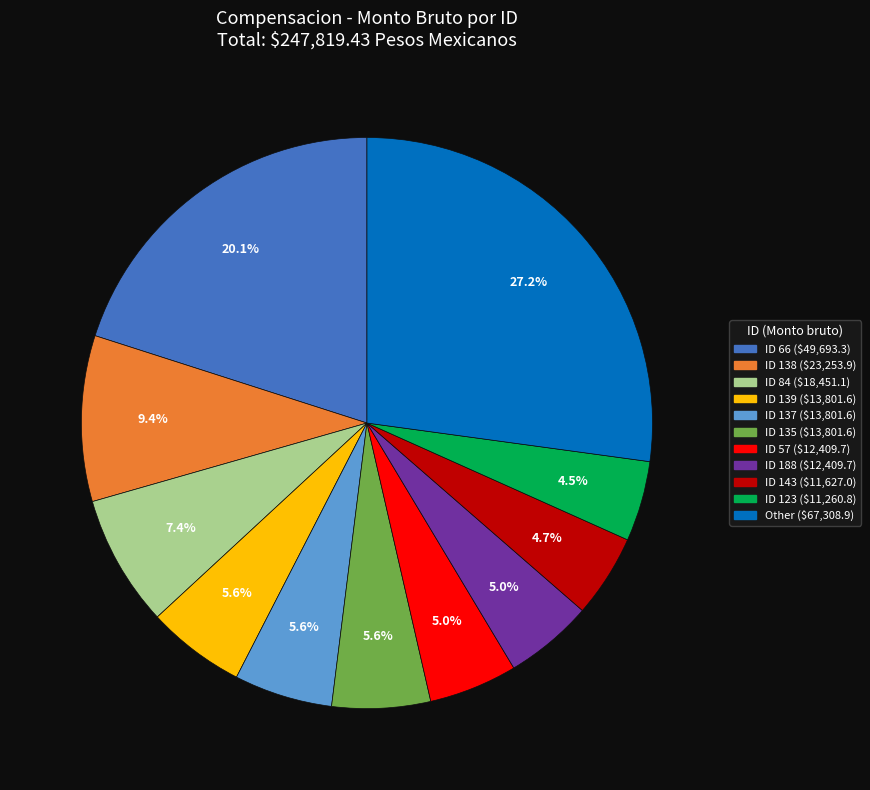

Does any single category account for the majority?

No